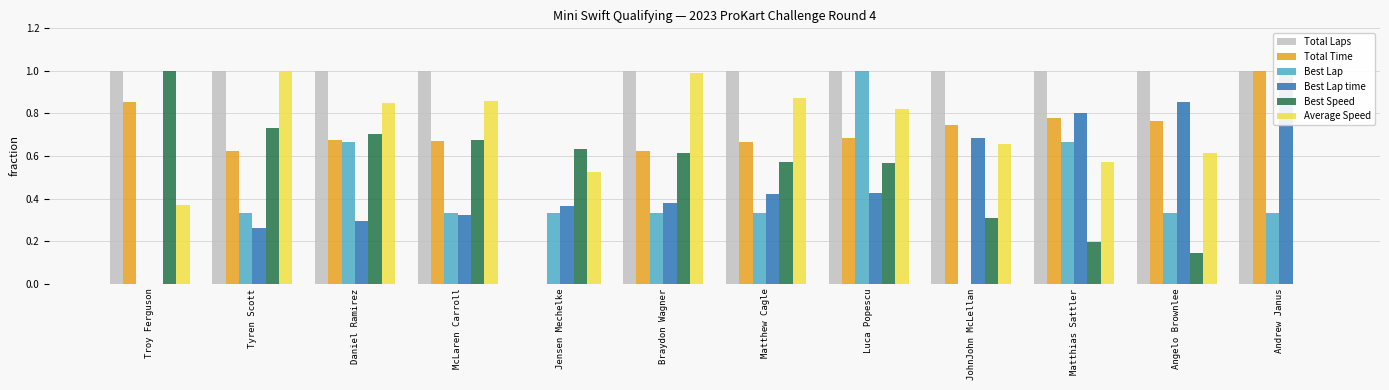

At how many categories does at least one series exceed 0?

12